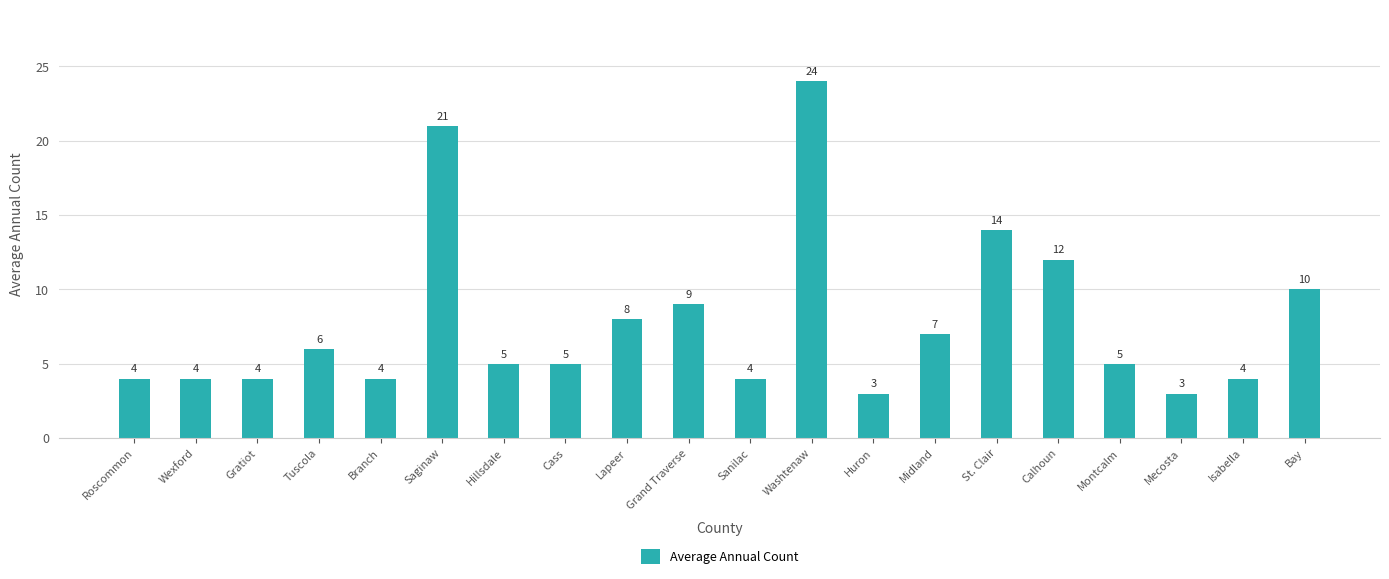

What position from the left is Isabella?

19